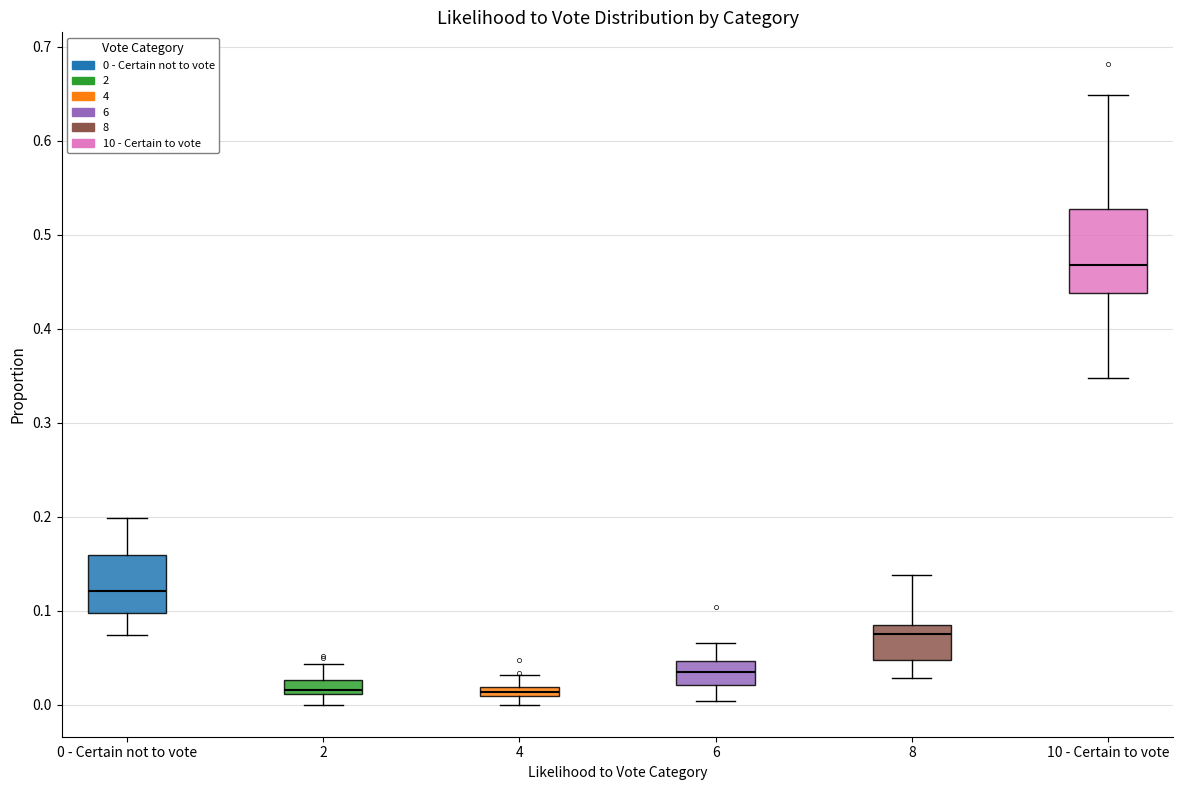

Where is the upper edge of the box for 2 on the y-axis? The values are not printed on the chart, so give them approximately, as read against the axis.

0.03